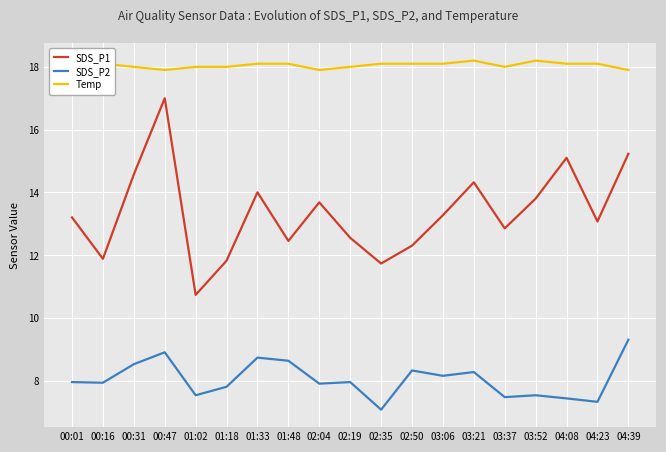

Is this an area chart (filled region under the line)?

No